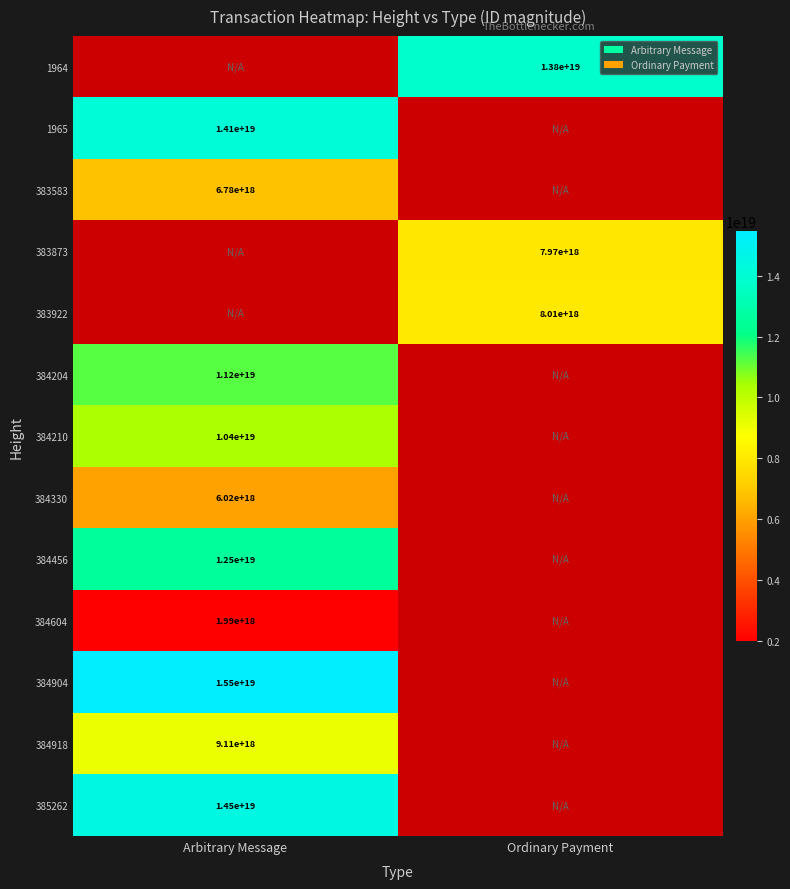

The 1965 series shows 14100000000000000000 at Arbitrary Message. True or false?

True